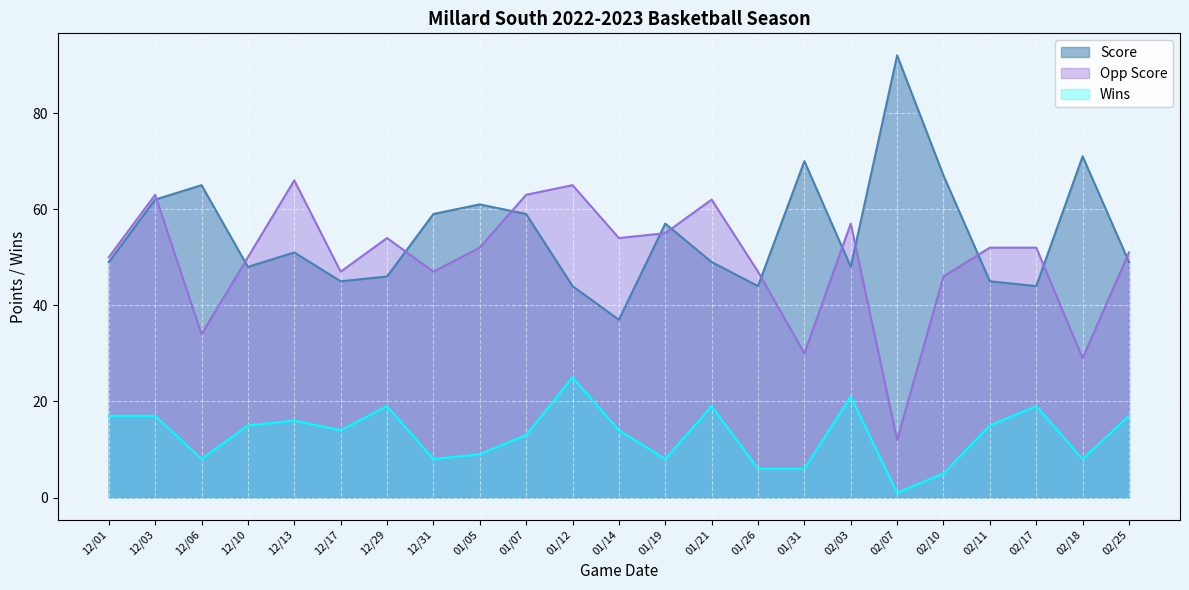

What is the highest value of the Wins series?

25